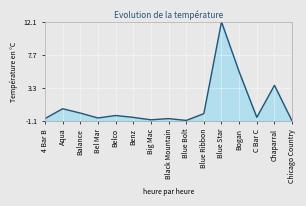

Read the value at Blue Star.

12.1